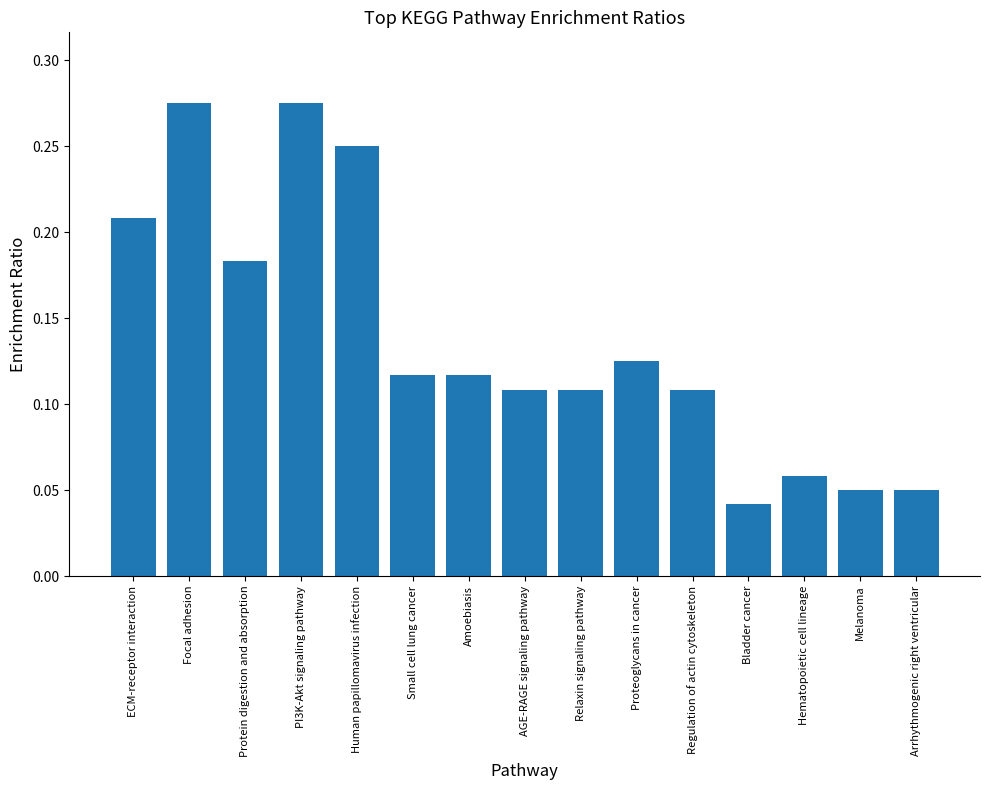

What is the sum of all values?

2.1